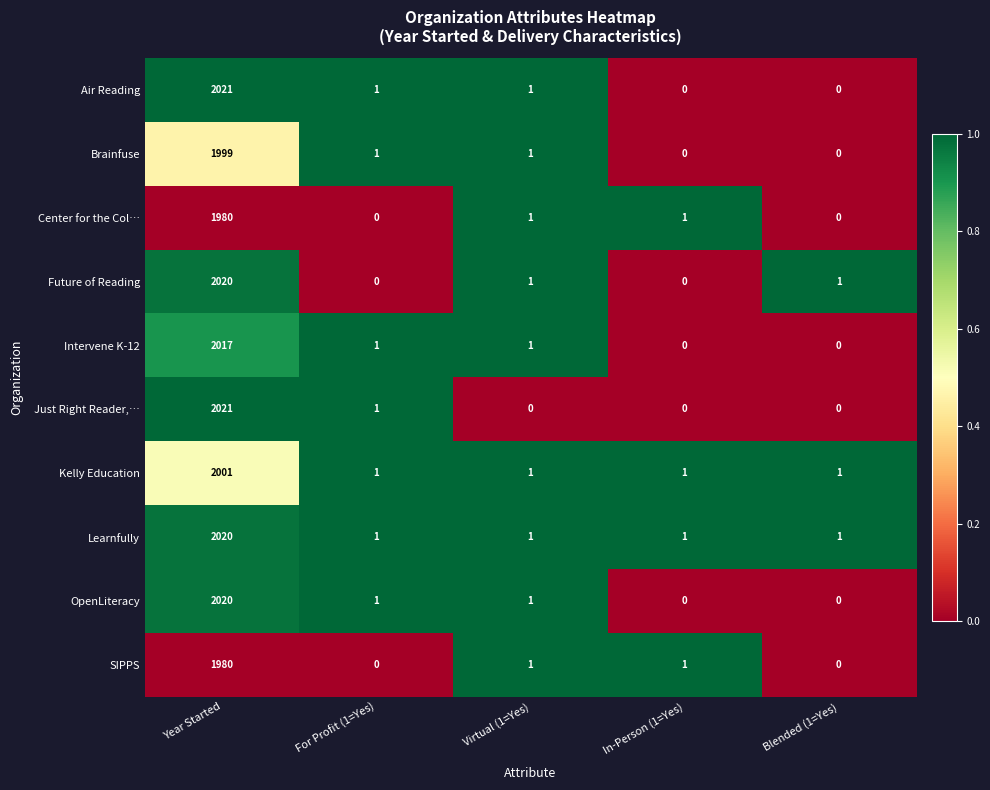

True or false: Intervene K-12 has a value of 1 at Virtual (1=Yes).

True